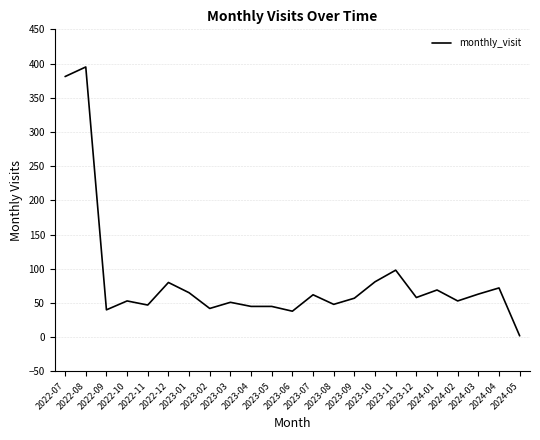

What is the greatest value displayed?

395